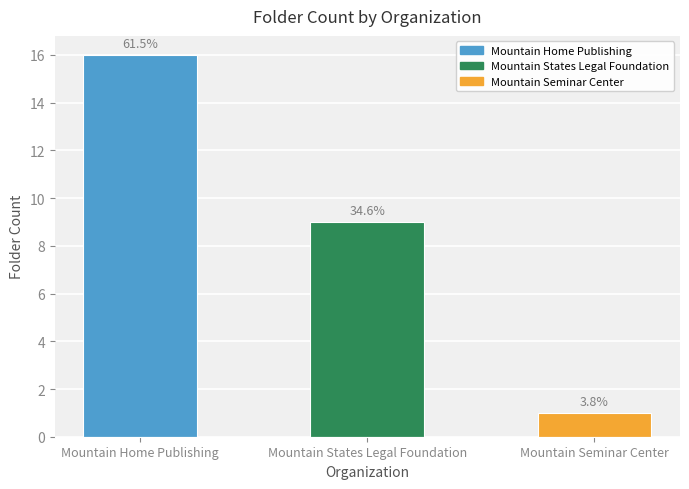

What is the label of the 3rd bar from the right?

Mountain Home Publishing